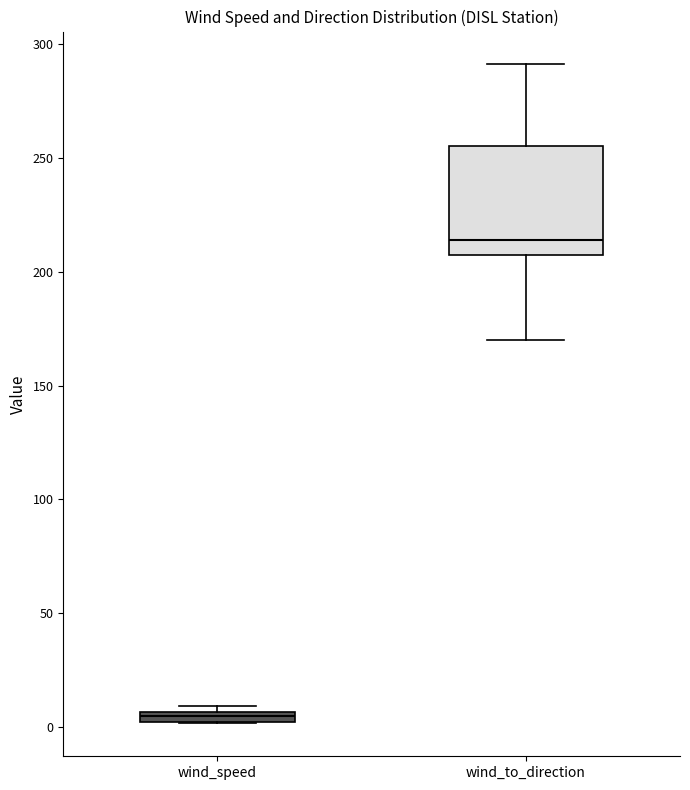

Which box is the tallest, from its lower edge to its upper edge?

wind_to_direction